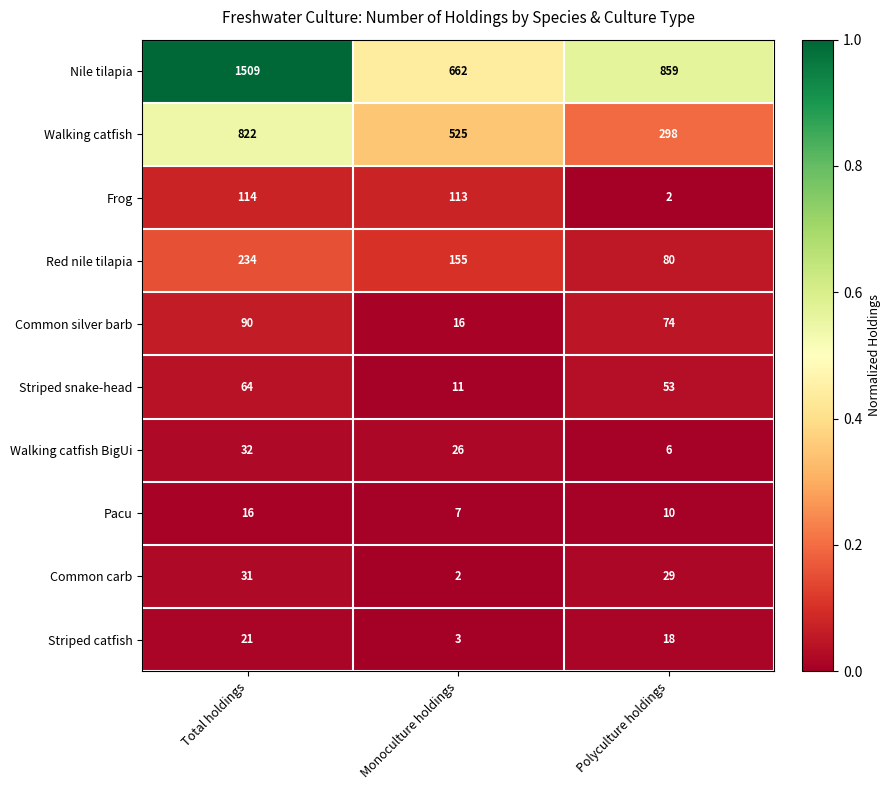

What is the greatest value displayed?

1509